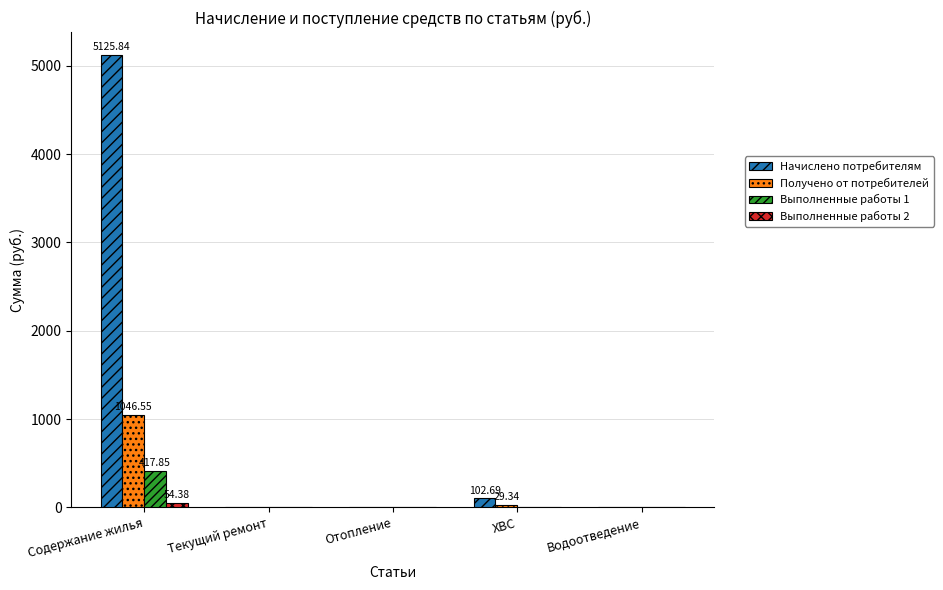

Does the chart contain stacked bars?

No